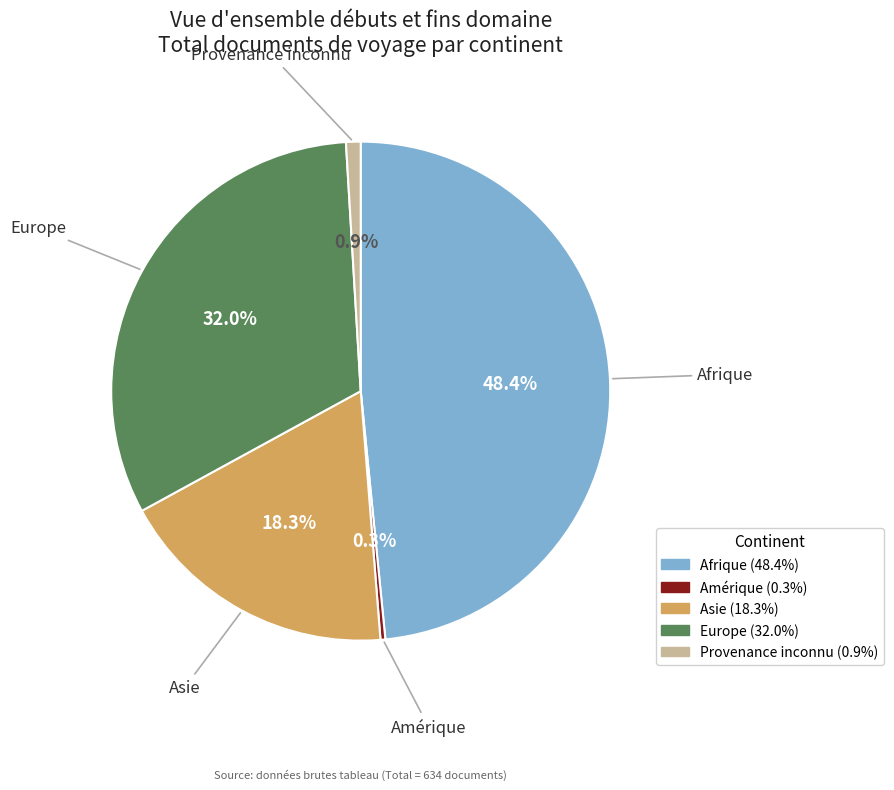

Which slice is the largest?

Afrique